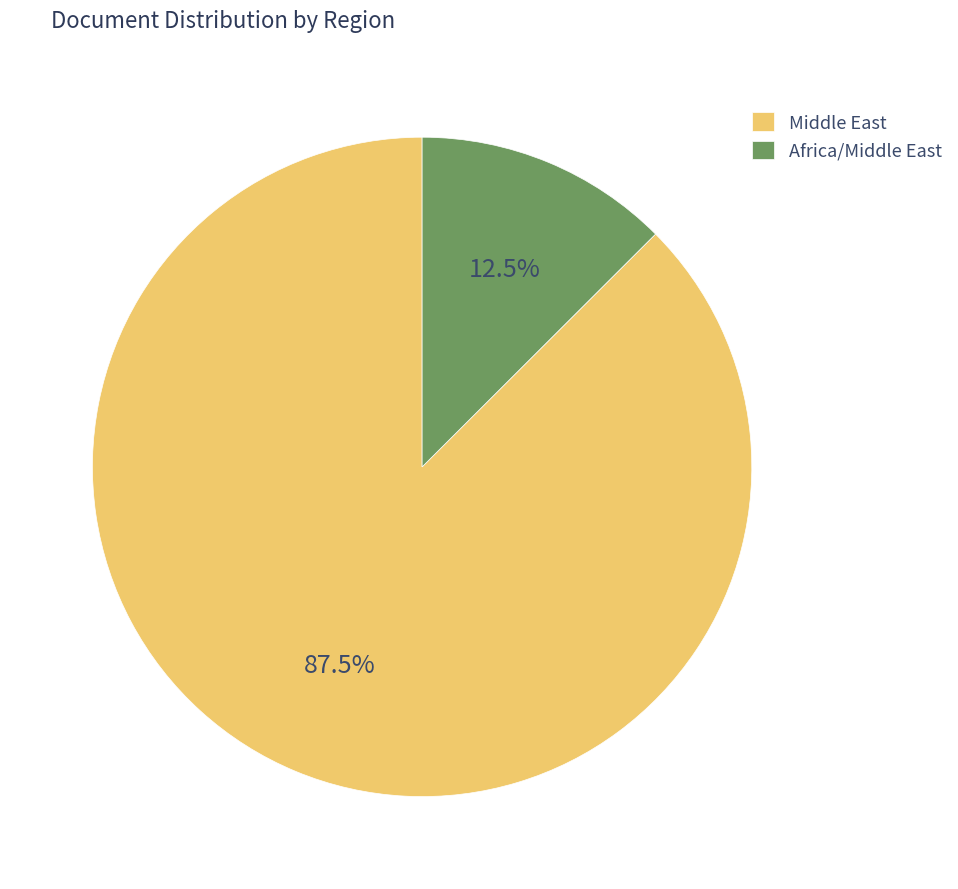

Does Africa/Middle East account for over 50% of the chart?

No